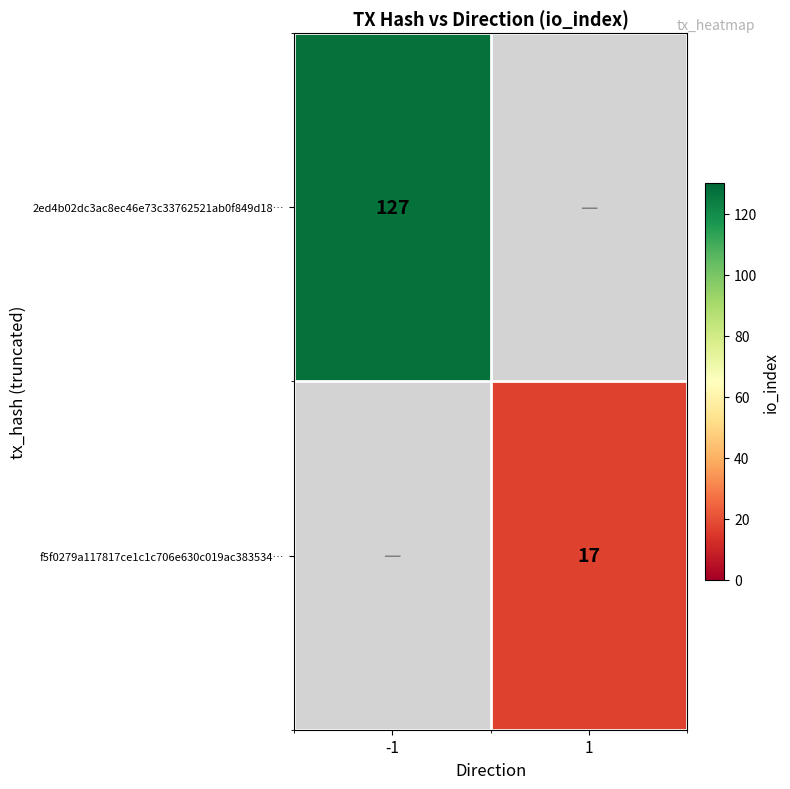

Is it true that f5f0279a117817ce1c1c706e630c019ac383534… equals 17 at 1?

True